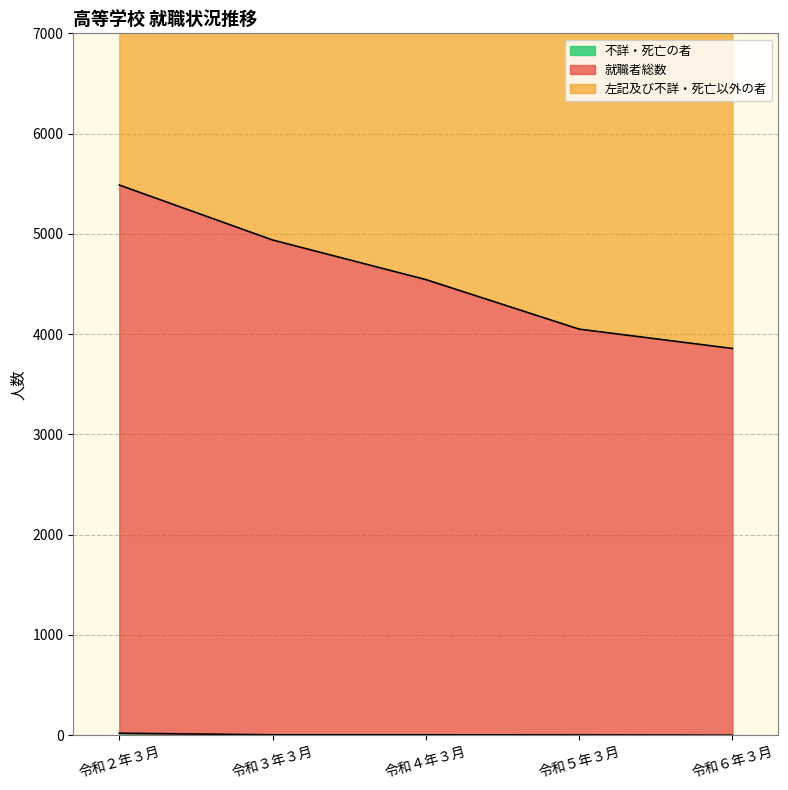

What is the difference between the second highest and minimum values in the 不詳・死亡の者 series?

4